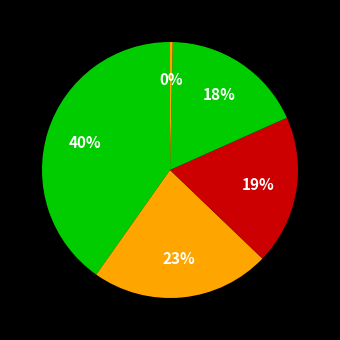

How many segments does this pie chart have?

5